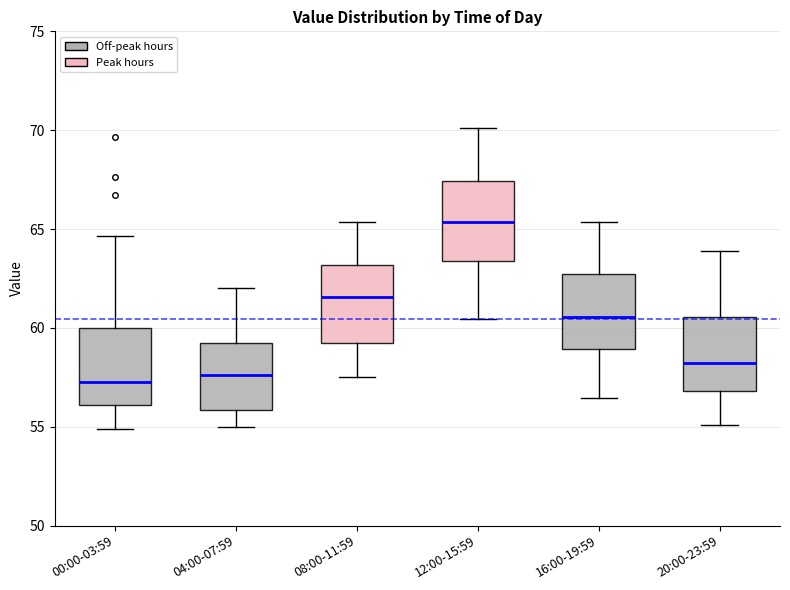

Reading left to right, transcribe this box plot: for each box, give where its median line is, the range the box spans, and where its two whiskers end, as read against the y-axis. The values are not printed on the chart, so give them approximately, as read against the axis.

00:00-03:59: median 57.5, box 56.0 to 60.0, whiskers 55.0 to 64.5
04:00-07:59: median 57.5, box 56.0 to 59.0, whiskers 55.0 to 62.0
08:00-11:59: median 61.5, box 59.0 to 63.0, whiskers 57.5 to 65.5
12:00-15:59: median 65.5, box 63.5 to 67.5, whiskers 60.5 to 70.0
16:00-19:59: median 60.5, box 59.0 to 62.5, whiskers 56.5 to 65.5
20:00-23:59: median 58.0, box 57.0 to 60.5, whiskers 55.0 to 64.0